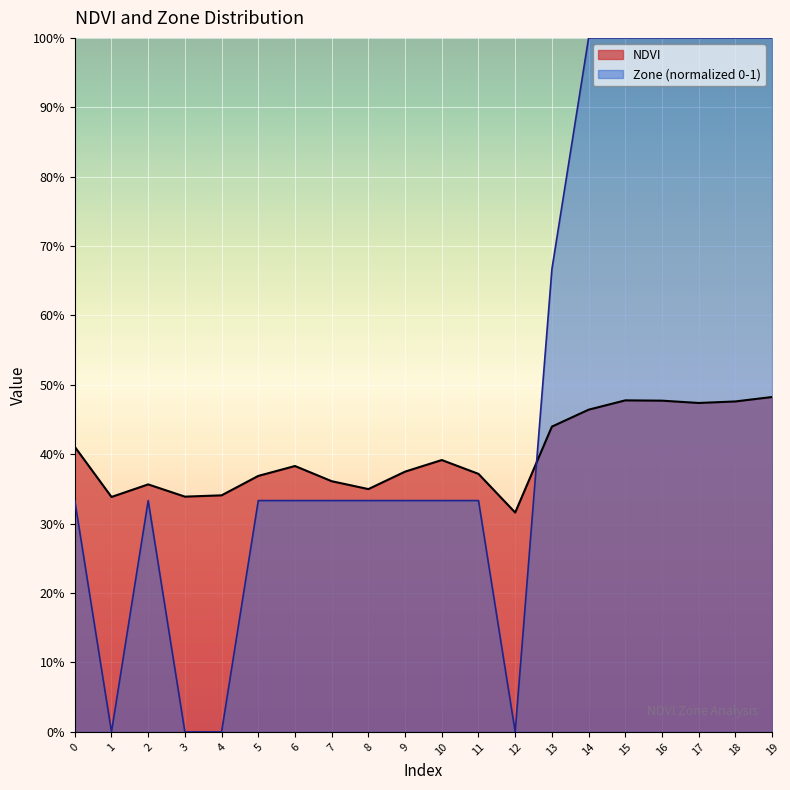

What is the sum of the values at 10 and 5?

0.8